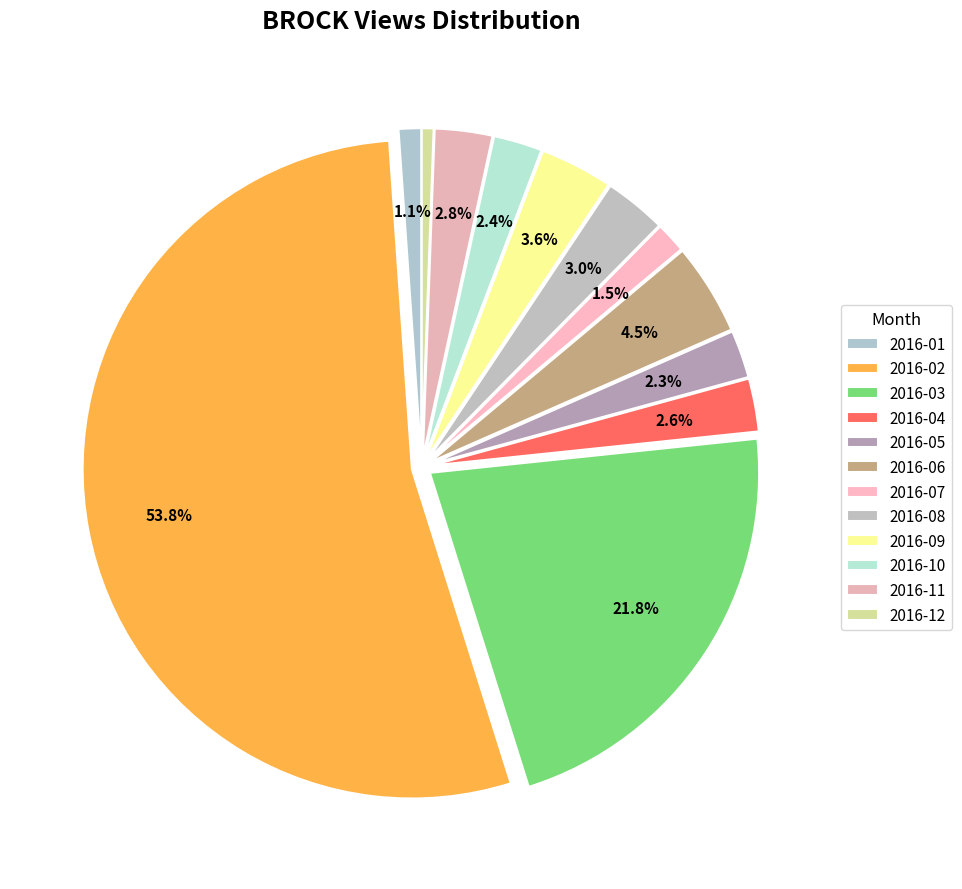

To the nearest percent, what is the combined percentage of 2016-02 and 2016-11?

57%